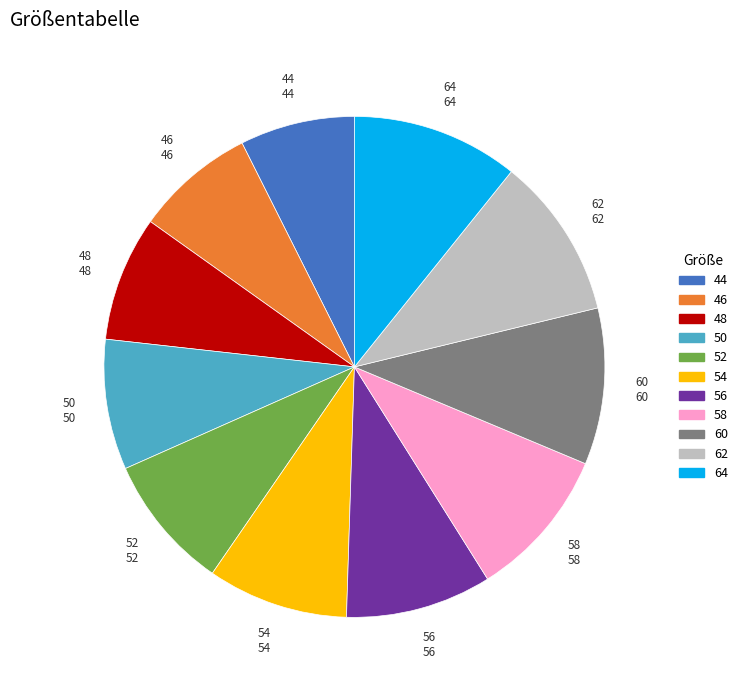

Is the sum of 52 and 46 greater than half?

No